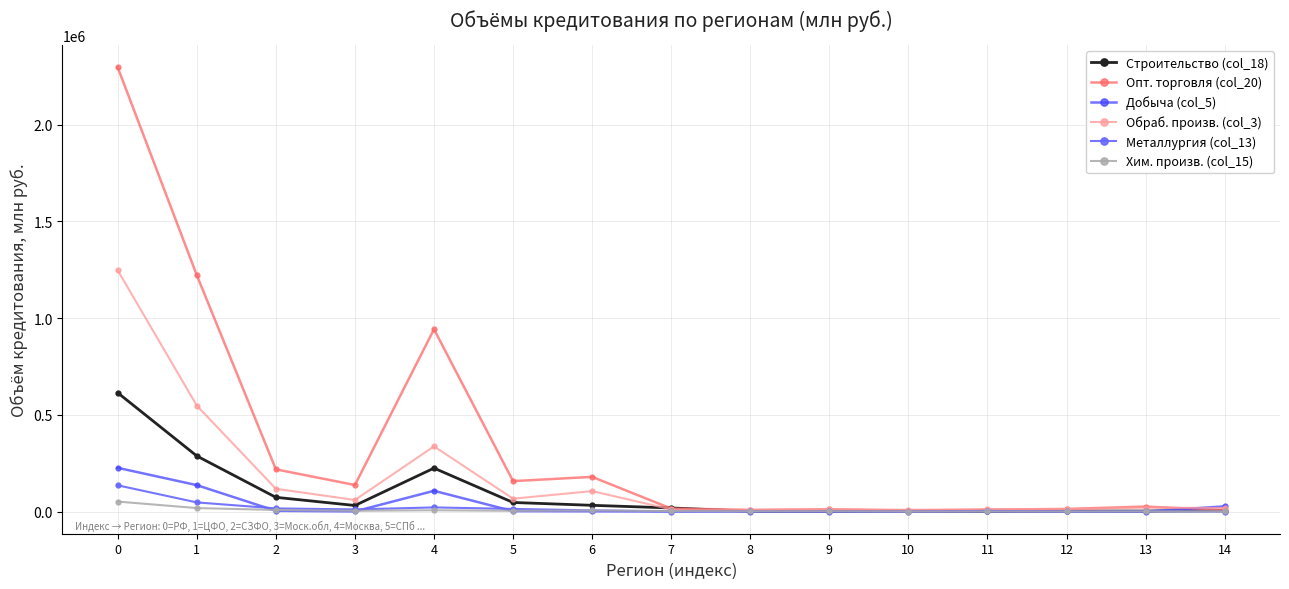

What are all the series names shown in the legend?

Строительство (col_18), Опт. торговля (col_20), Добыча (col_5), Обраб. произв. (col_3), Металлургия (col_13), Хим. произв. (col_15)